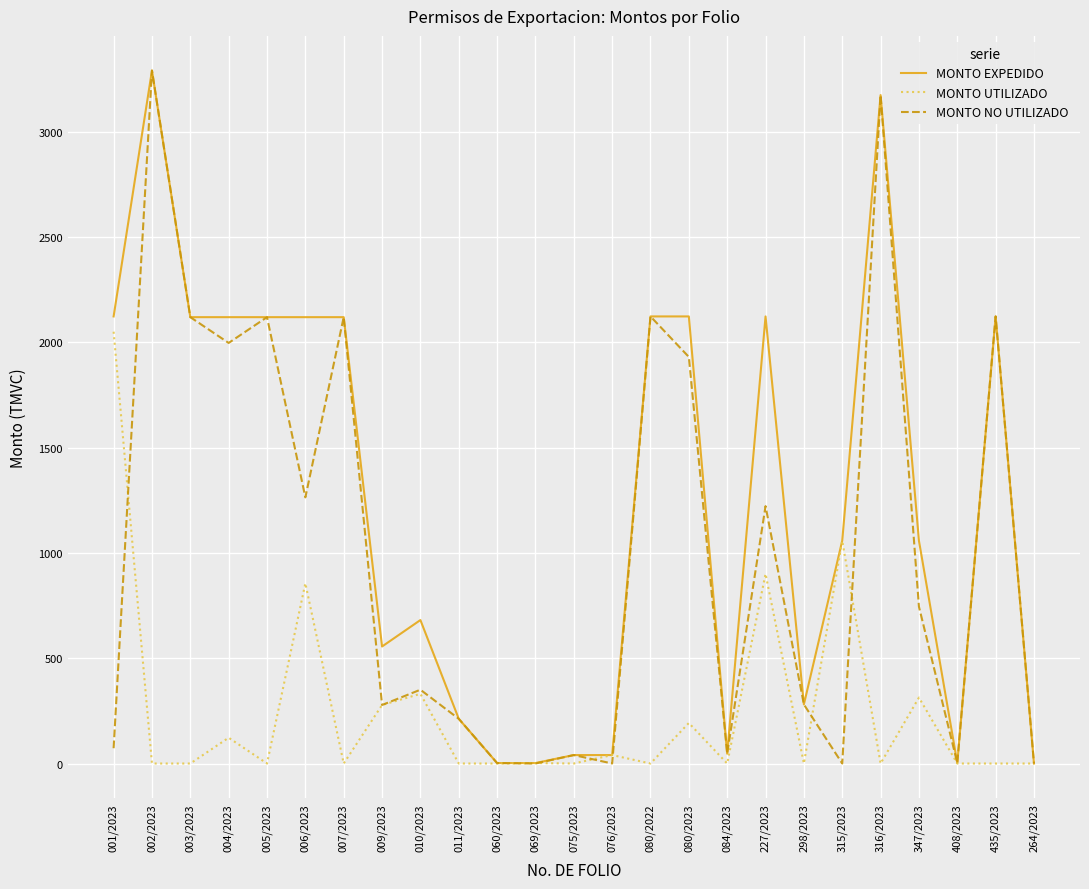

The MONTO NO UTILIZADO series shows 1158.9 at 347/2023. True or false?

False